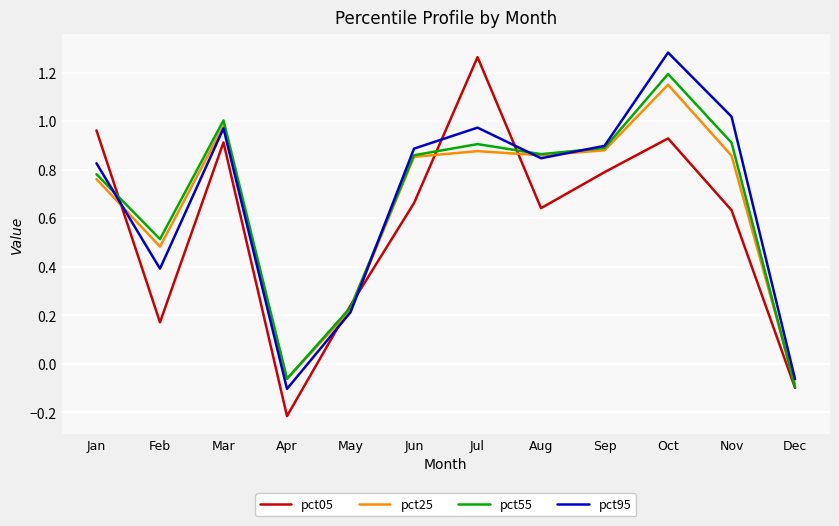

At which category is the sum across all series the highest?

Oct